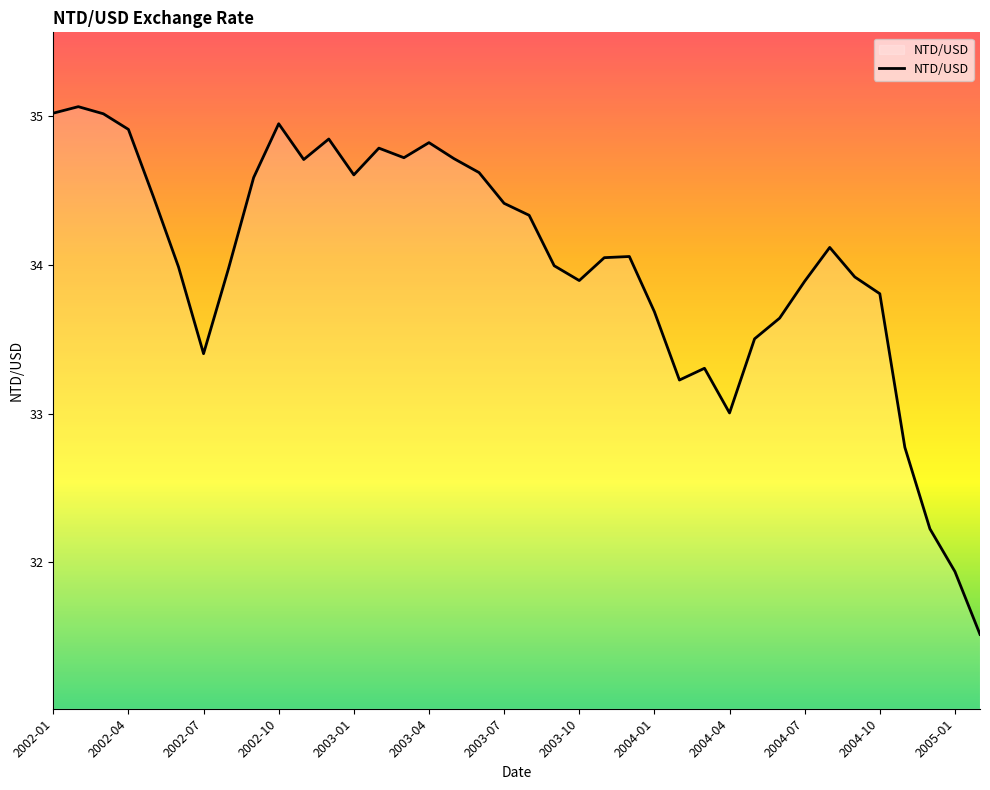

What is the greatest value displayed?

35.1